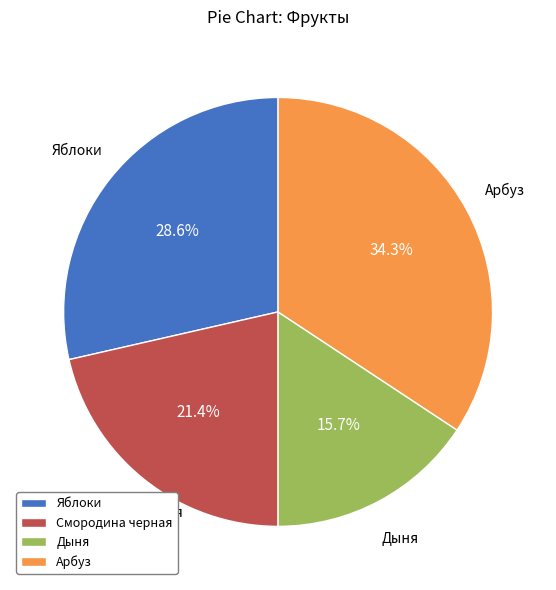

How many segments does this pie chart have?

4